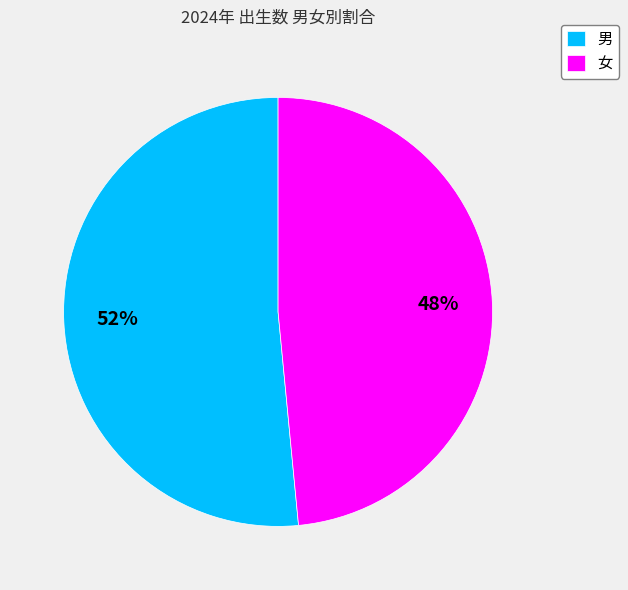

To the nearest percent, what is the average slice percentage?

50%